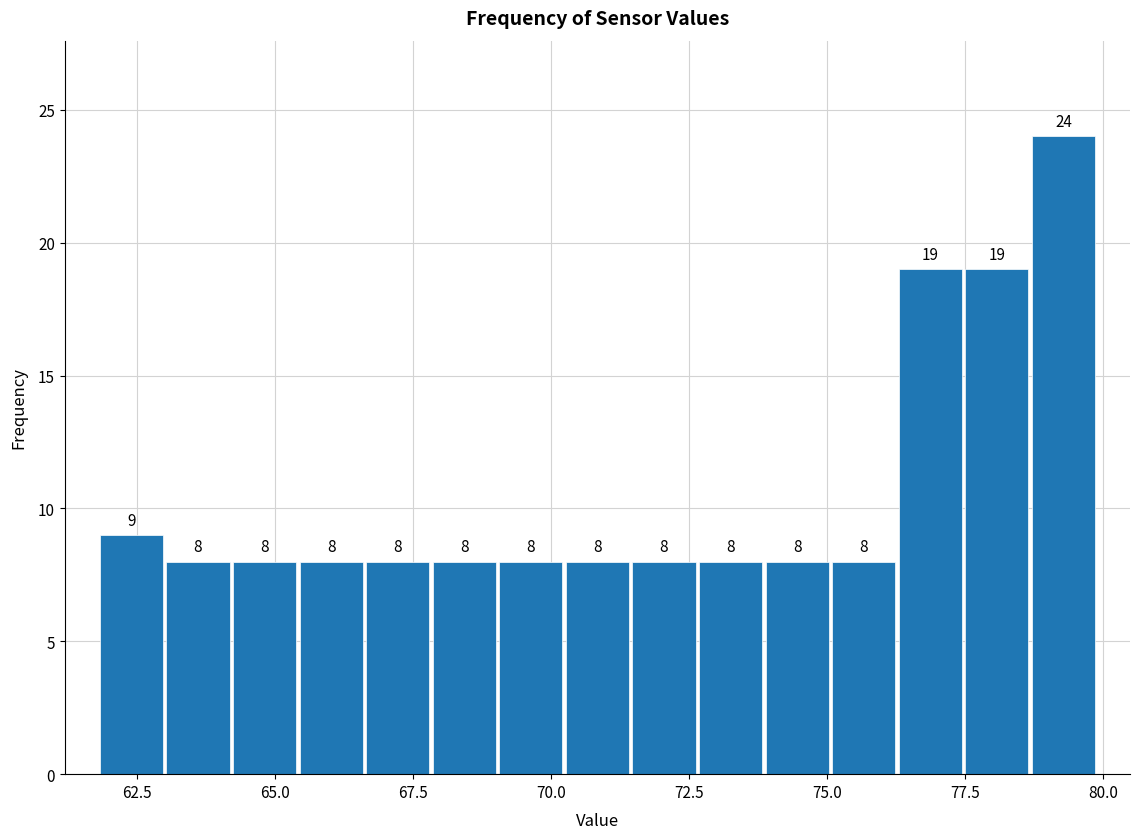

Read against the x-axis, roughly where is the centre of the tallest bar?

79.5